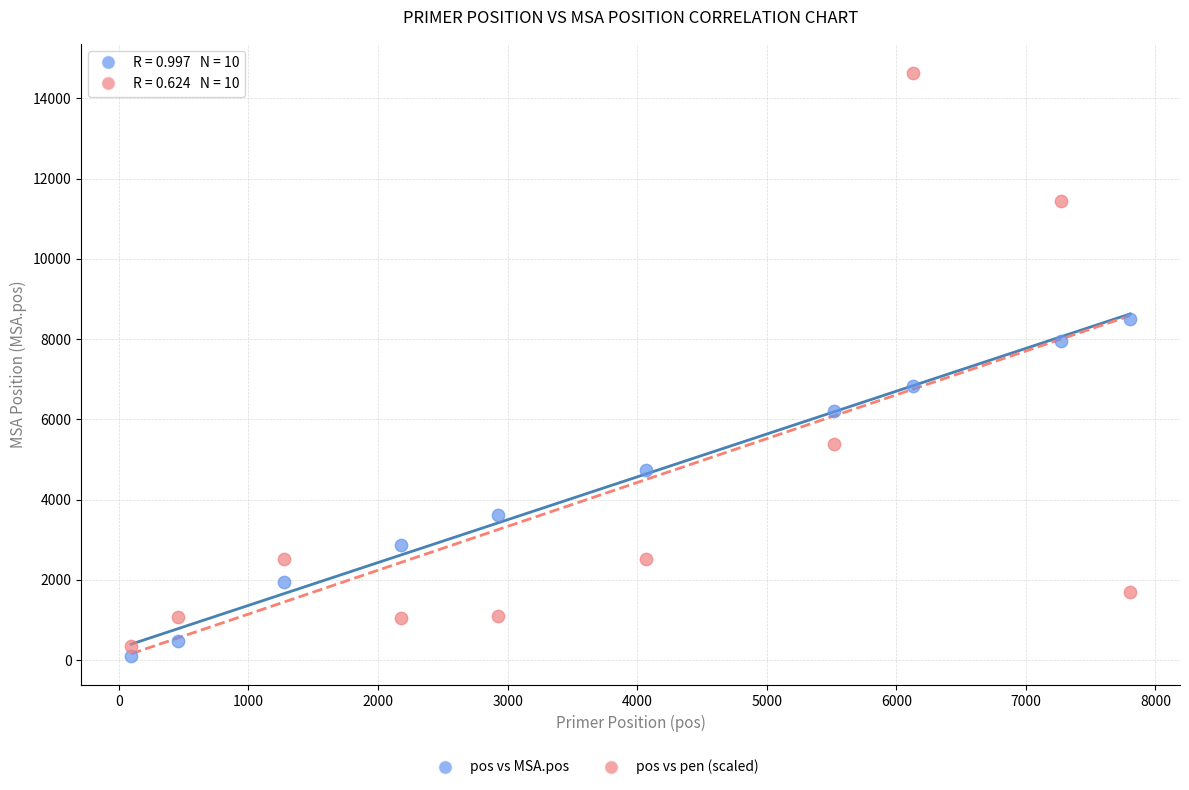

Which series contains the highest Y value?

pos vs pen (scaled)